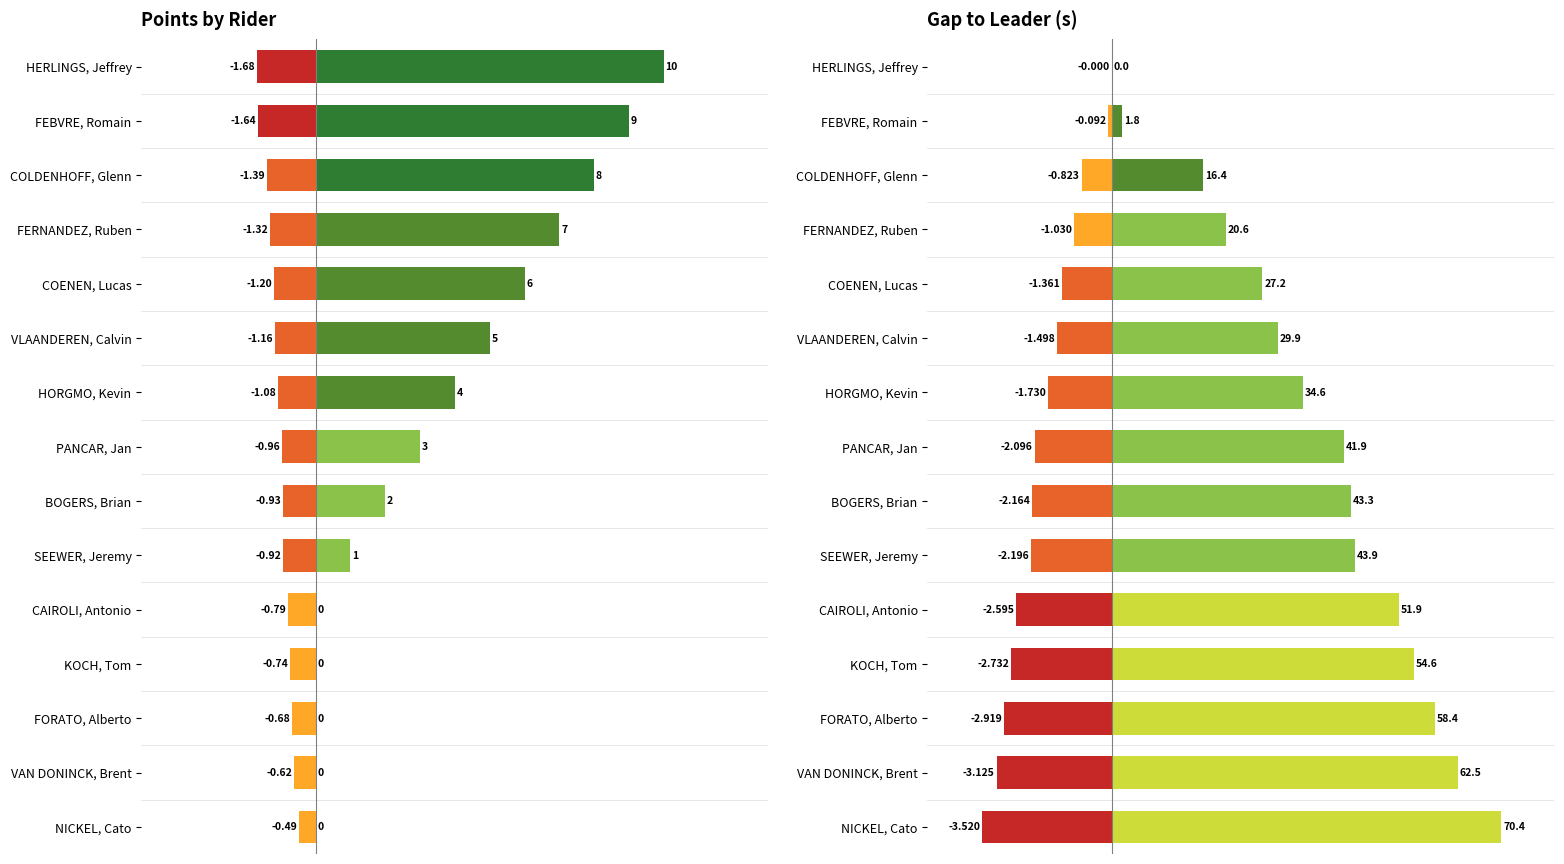

Rank the series at FORATO, Alberto from highest to lowest value.

Gap pos, Points, Speed offset, Gap neg